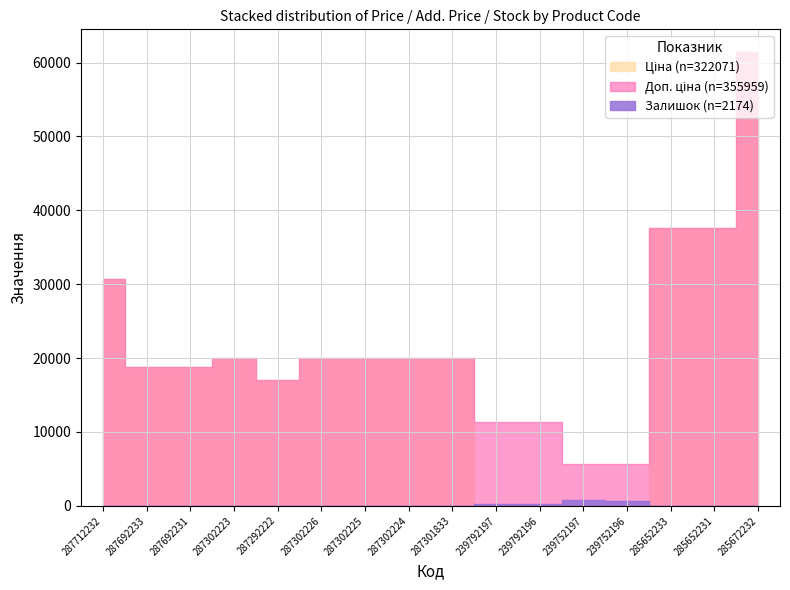

What is the maximum value shown in the chart?

61434.3